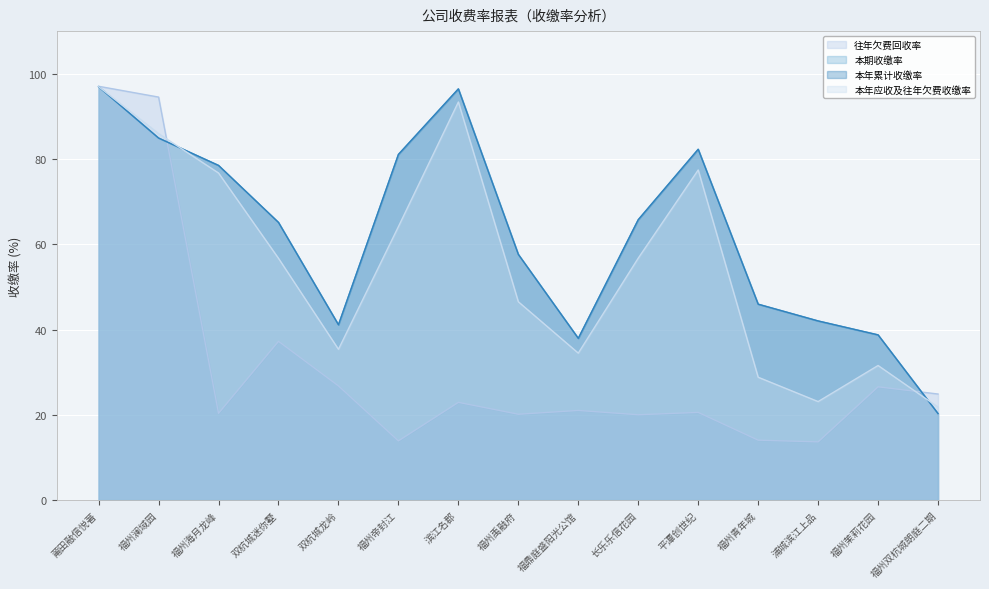

After their last crossing, which series has the higher values: 本年应收及往年欠费收缴率 or 往年欠费回收率?

往年欠费回收率